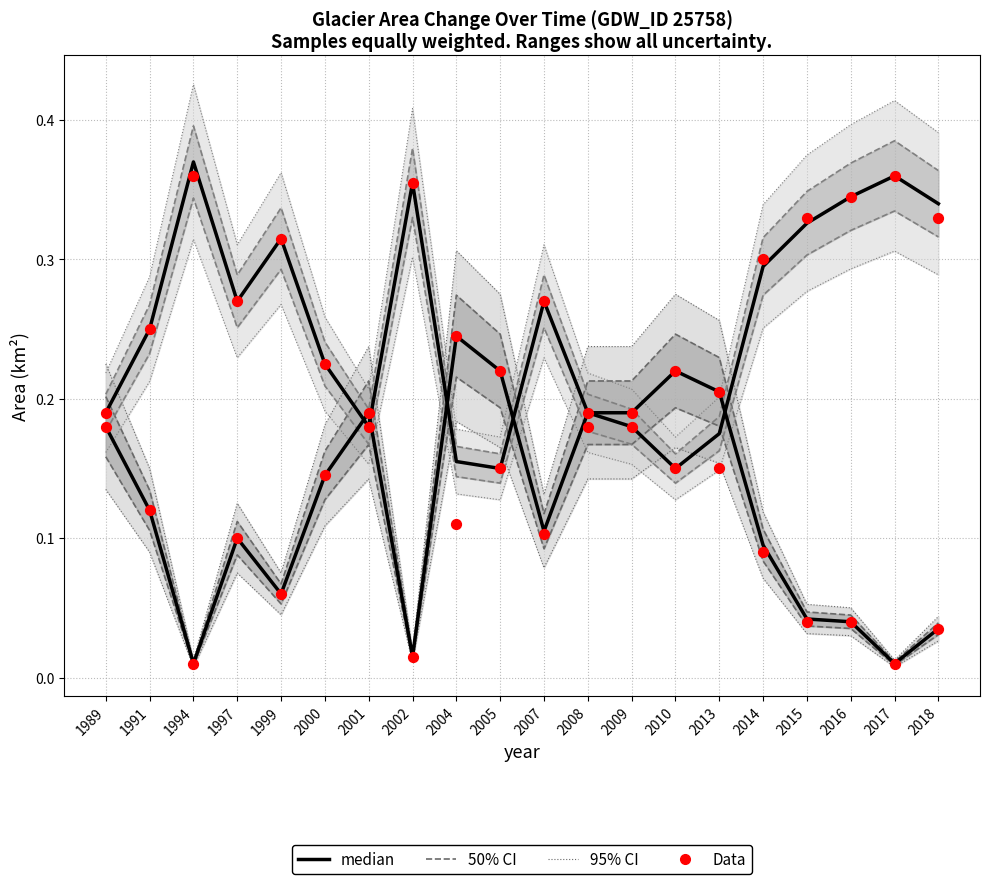

At how many categories does at least one series exceed 0?

20